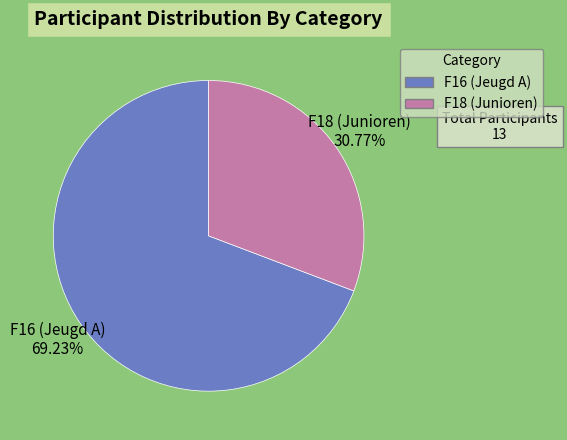

To the nearest percent, what is the difference between the largest and smallest slice percentages?

38%